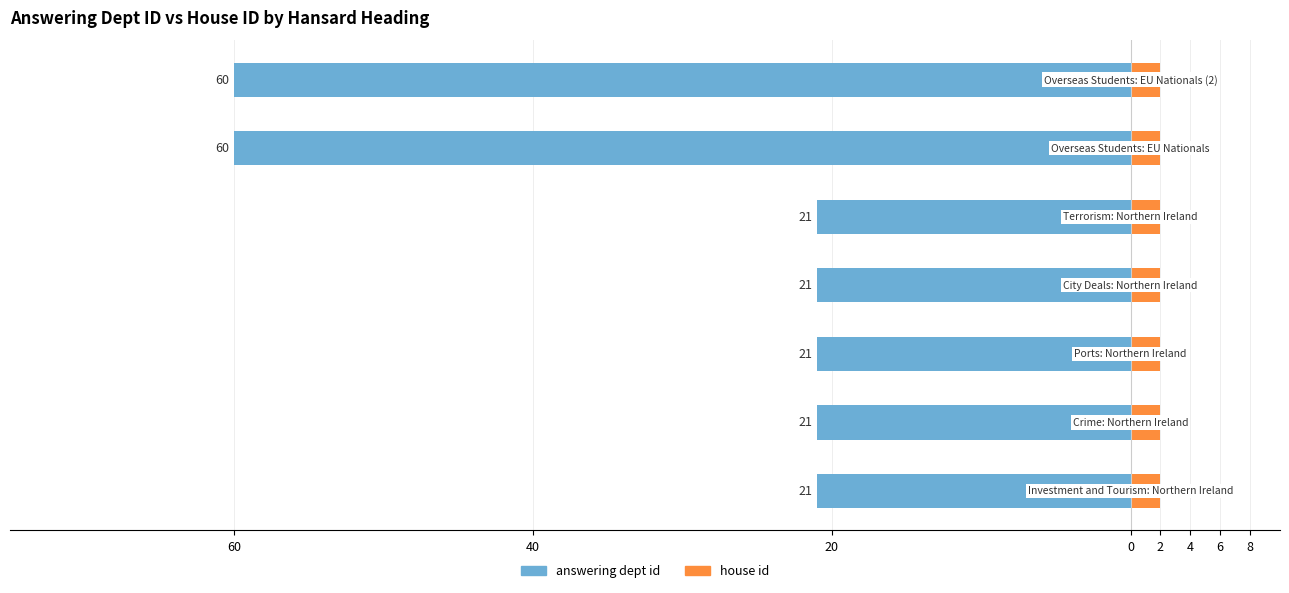

What are all the series names shown in the legend?

answering dept id, house id